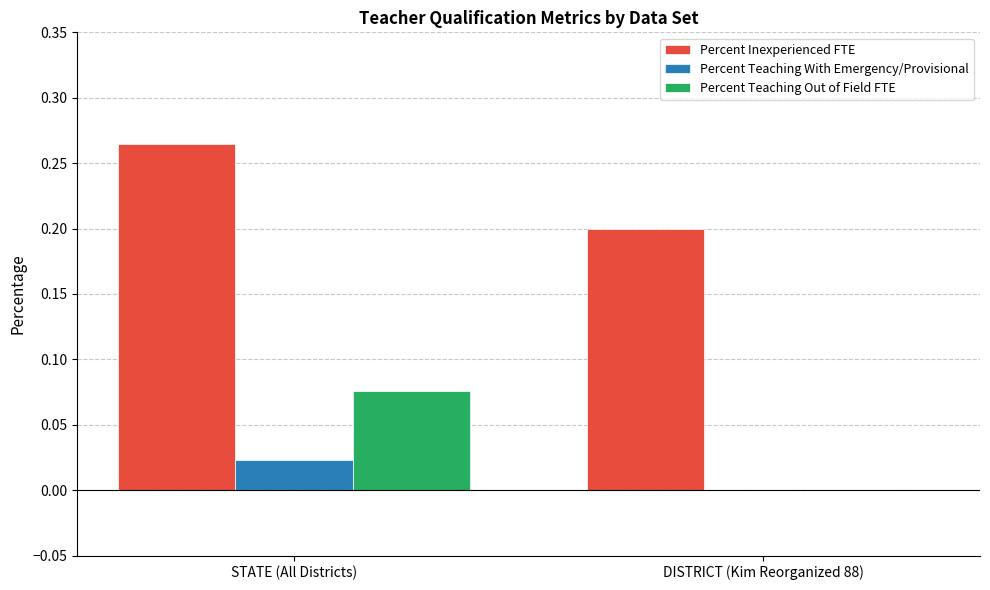

Between STATE (All Districts) and DISTRICT (Kim Reorganized 88), which series saw the biggest shift?

Percent Teaching Out of Field FTE